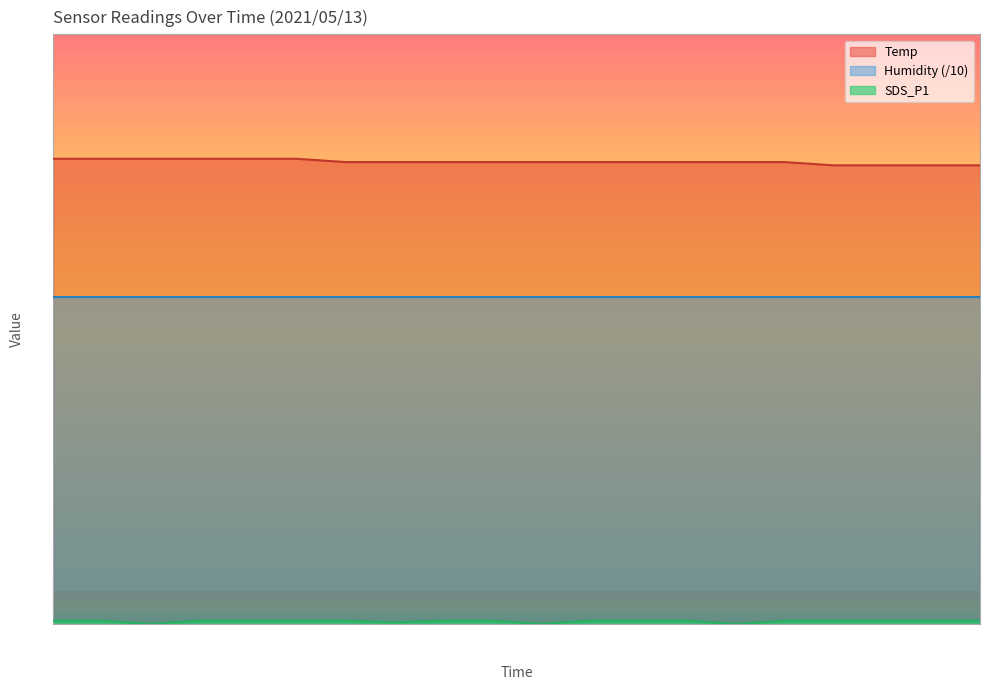

True or false: Temp and Humidity (/10) intersect in this chart.

False